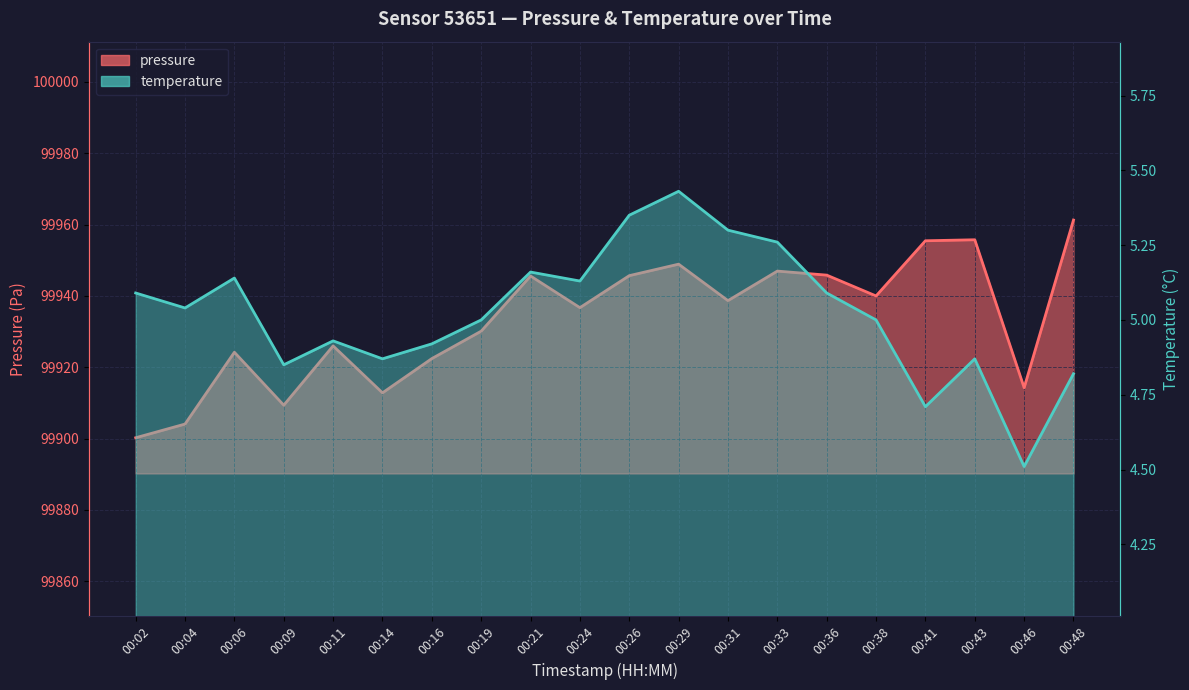

How many values in the pressure series exceed 99938?

10